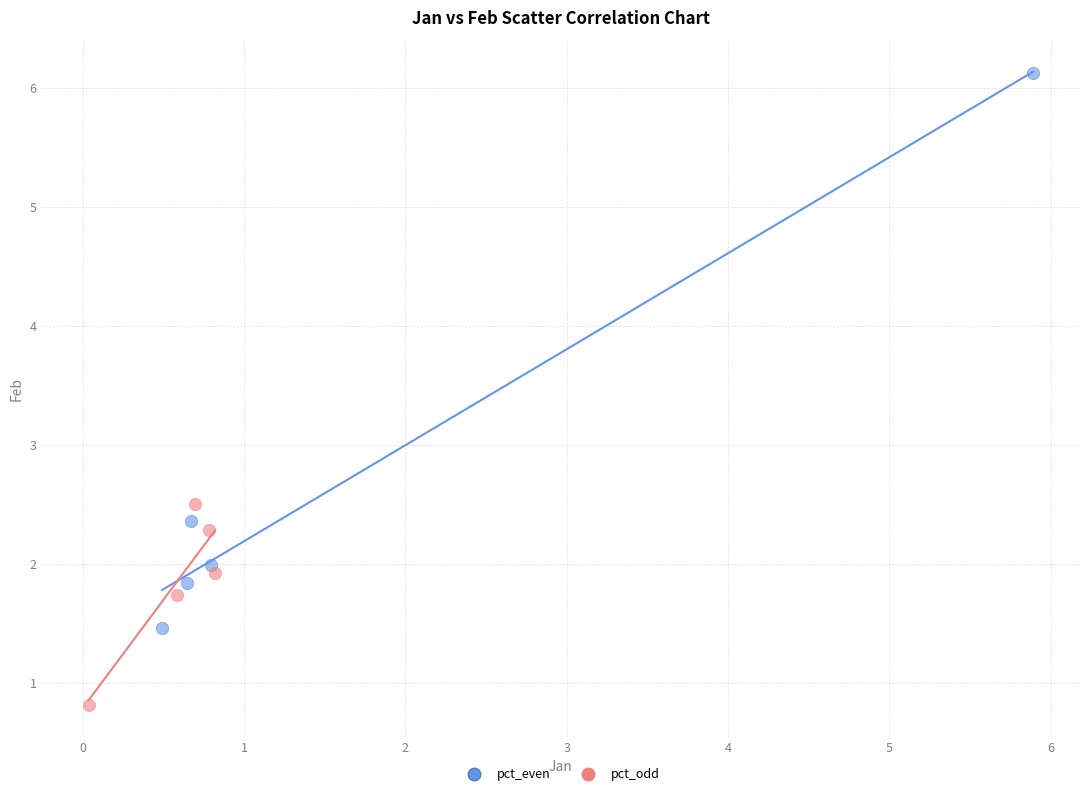

Which series has the widest spread of Y values?

pct_even